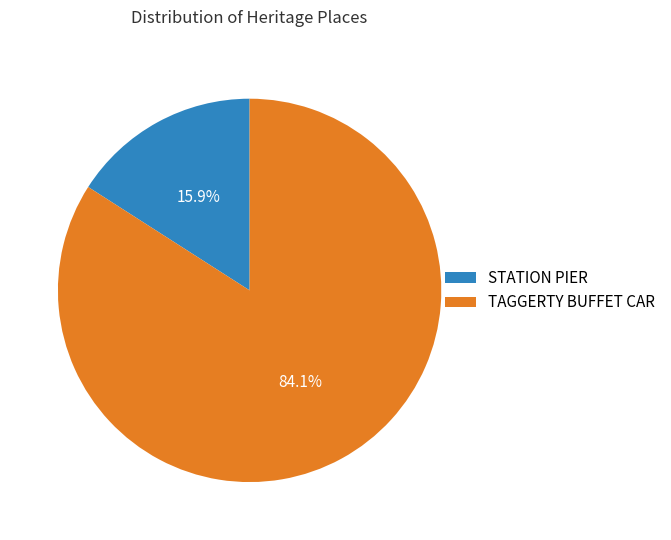

Approximately how many times larger is the value at TAGGERTY BUFFET CAR compared to STATION PIER?

5.3